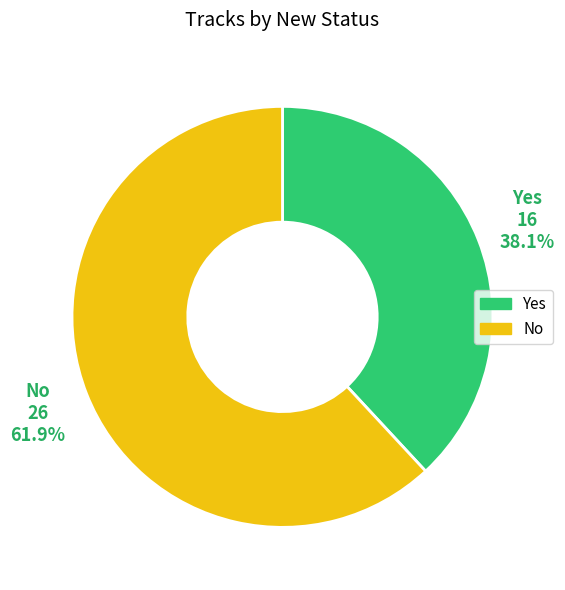

What is the ratio of the value at Yes to the value at No?

0.6